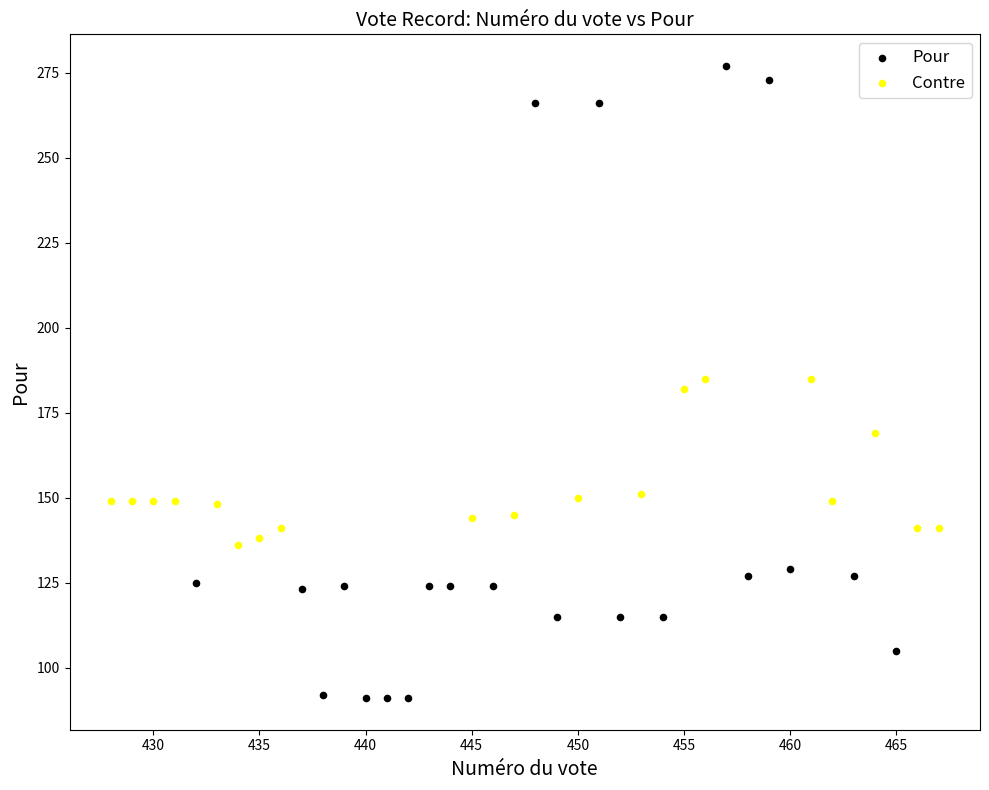

Which series reaches the maximum Y coordinate?

Pour